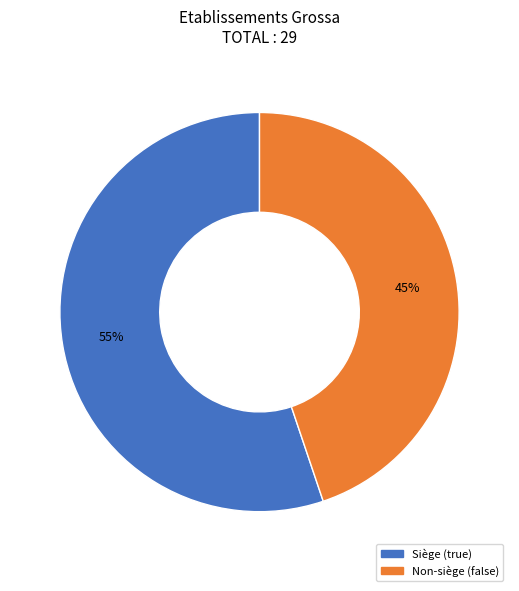

To the nearest percent, what is the difference between the largest and smallest slice percentages?

10%